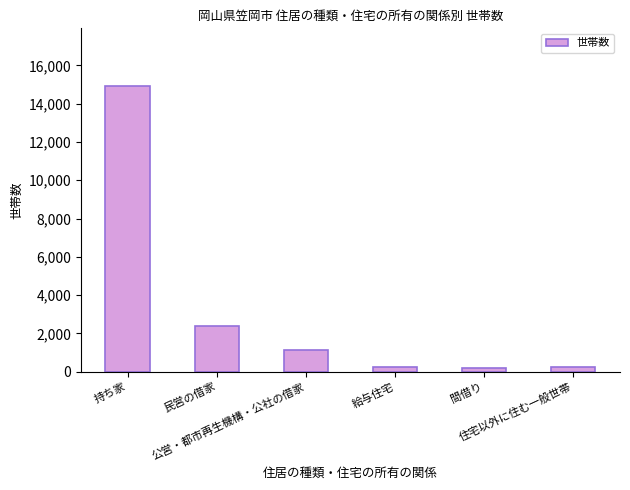

What is the value of the 1st bar from the left?

14942